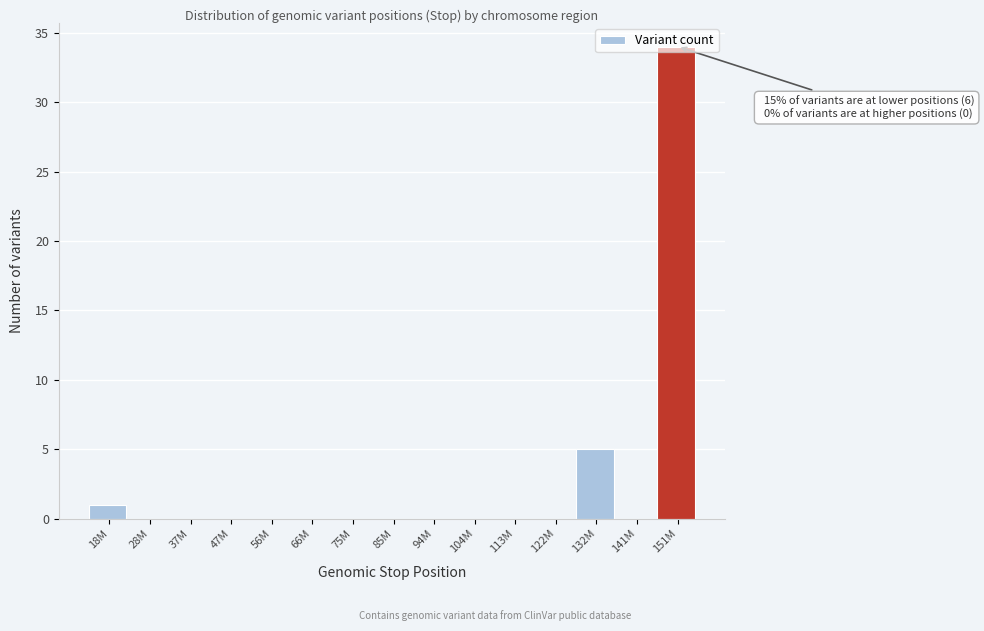

What is the approximate value at 151M?

34